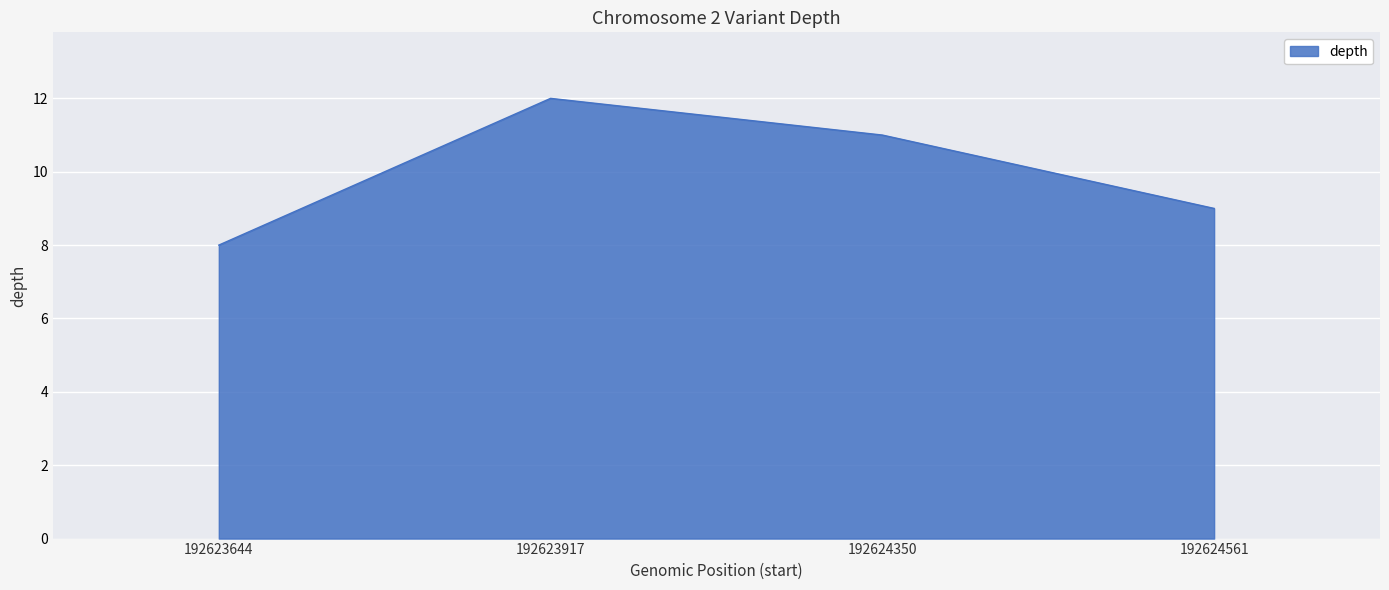

True or false: the data has more than 0 interior local peaks.

True